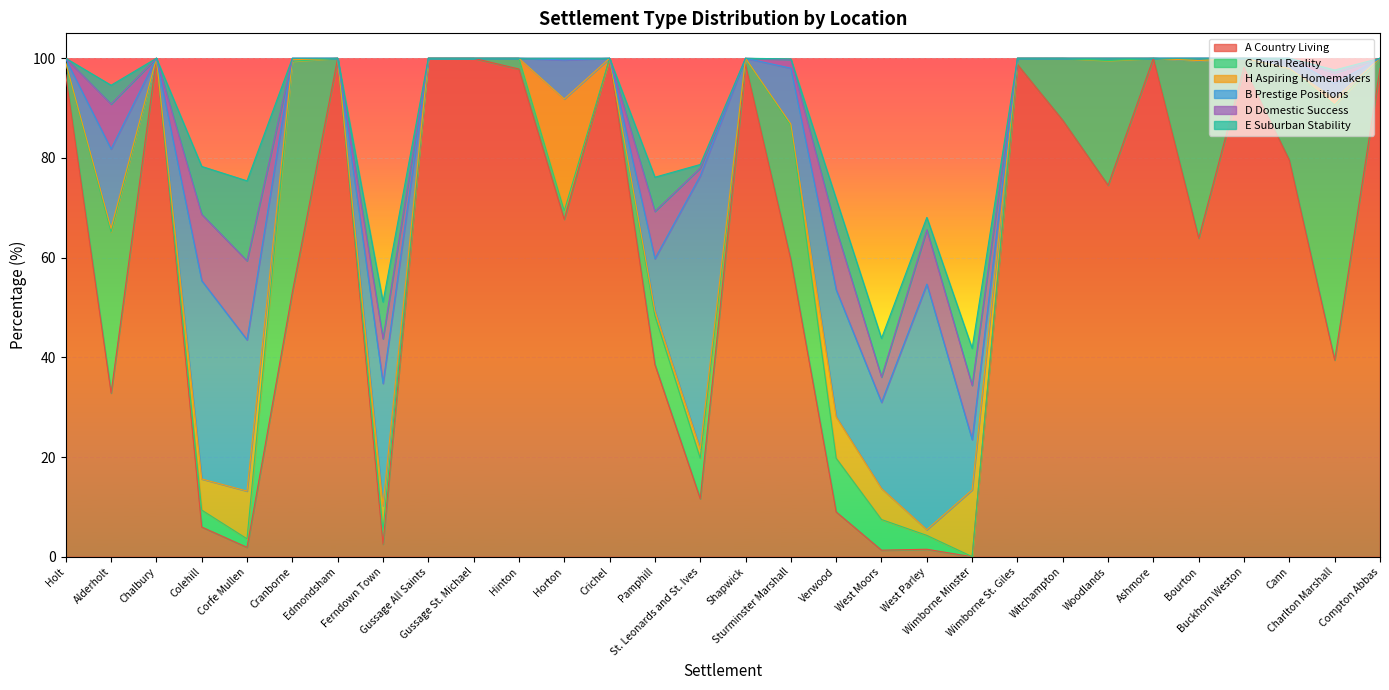

Which series has the largest total across all categories?

A Country Living